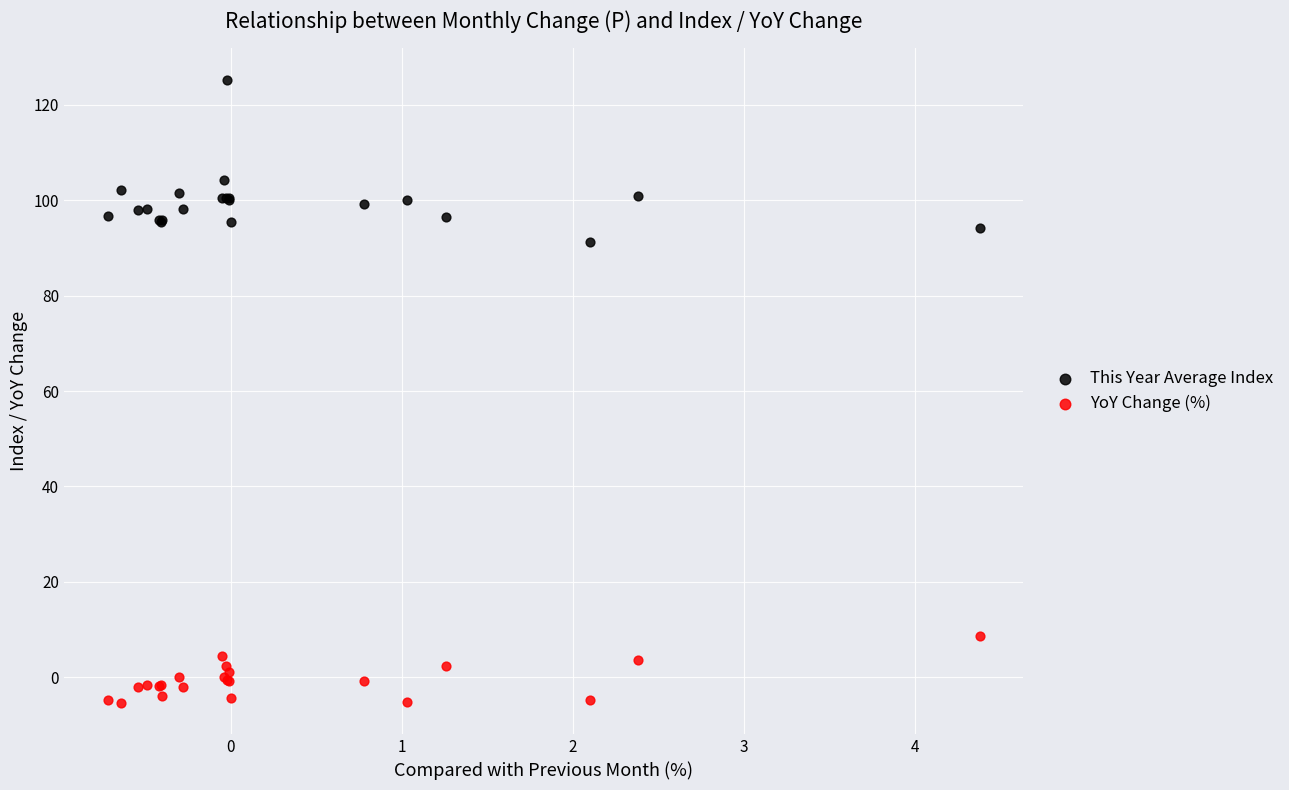

Which series contains the lowest Y value?

YoY Change (%)